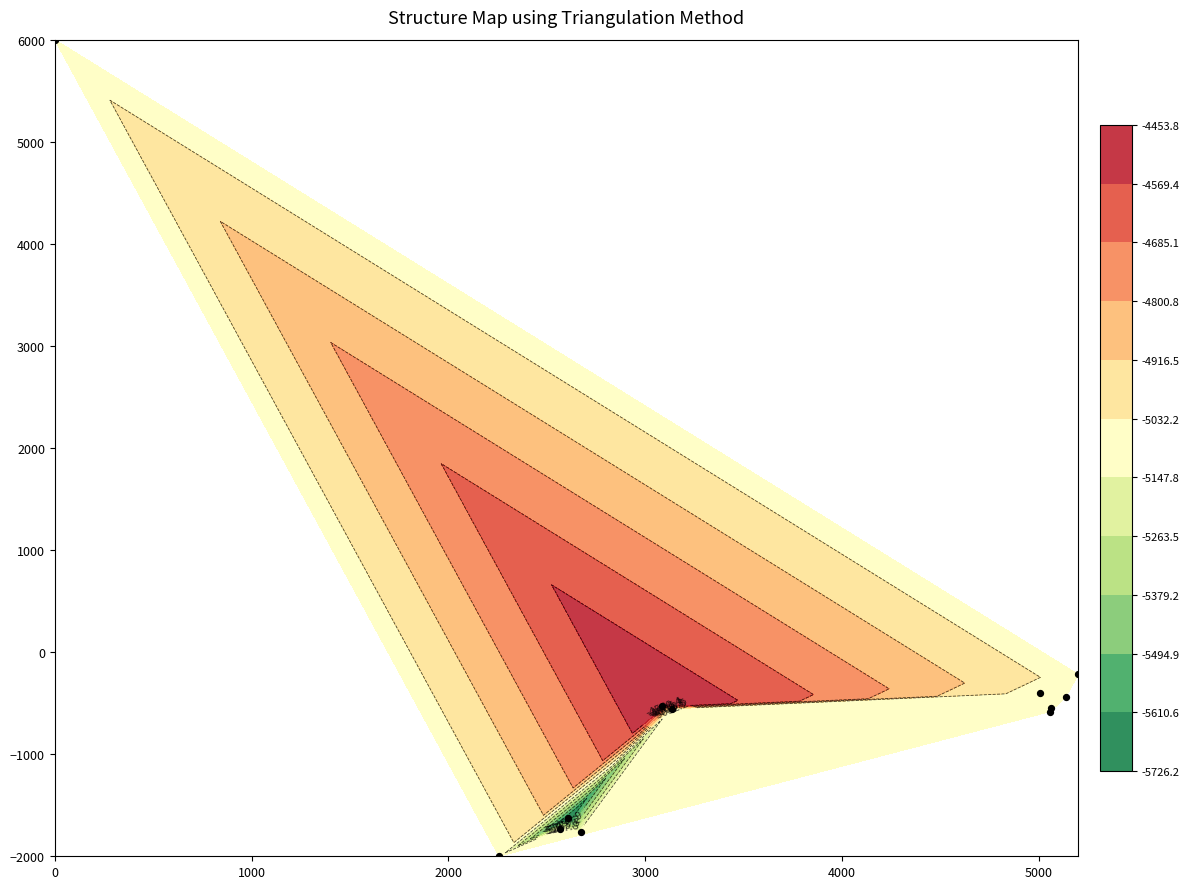

What is the sum of all values?

-4395.2